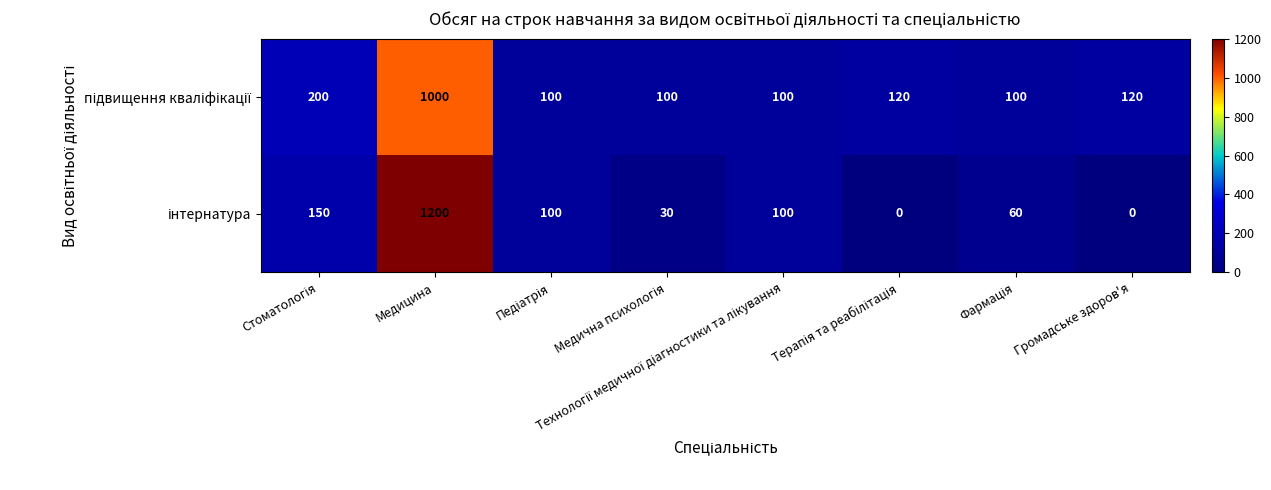

At which category is the sum across all series the highest?

Медицина